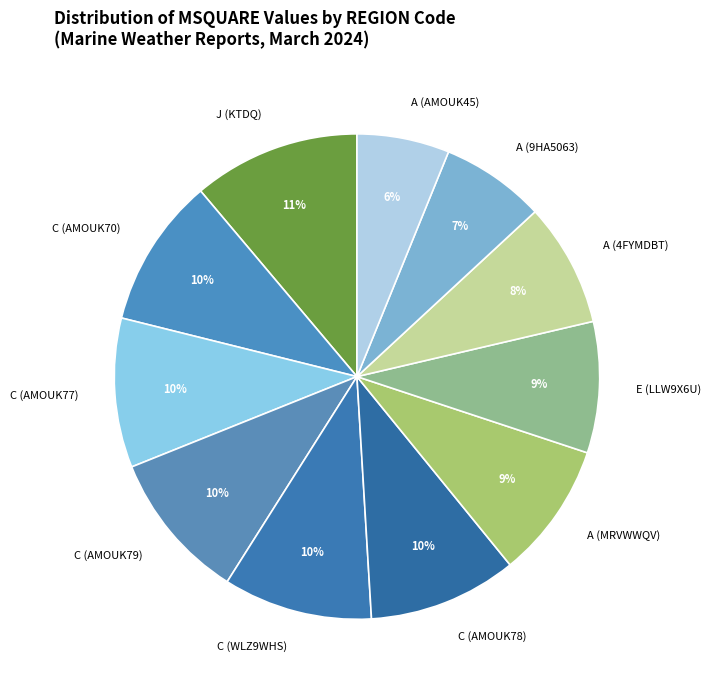

Combined, do A (AMOUK45) and A (9HA5063) account for over 50%?

No